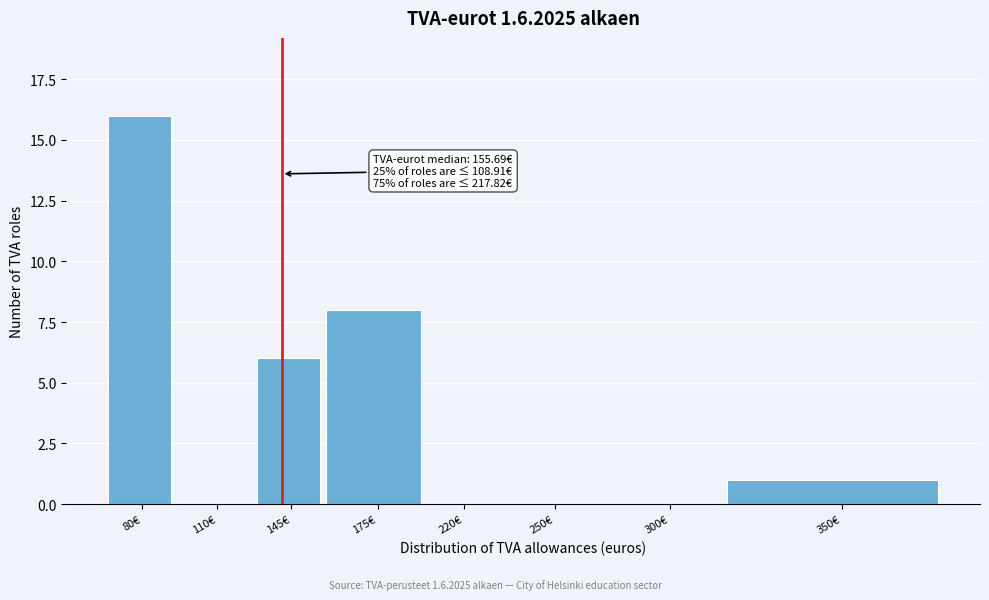

Reading left to right, transcribe all the data shown in this chart.

80€=16	110€=0	145€=6	175€=8	220€=0	250€=0	300€=0	350€=1